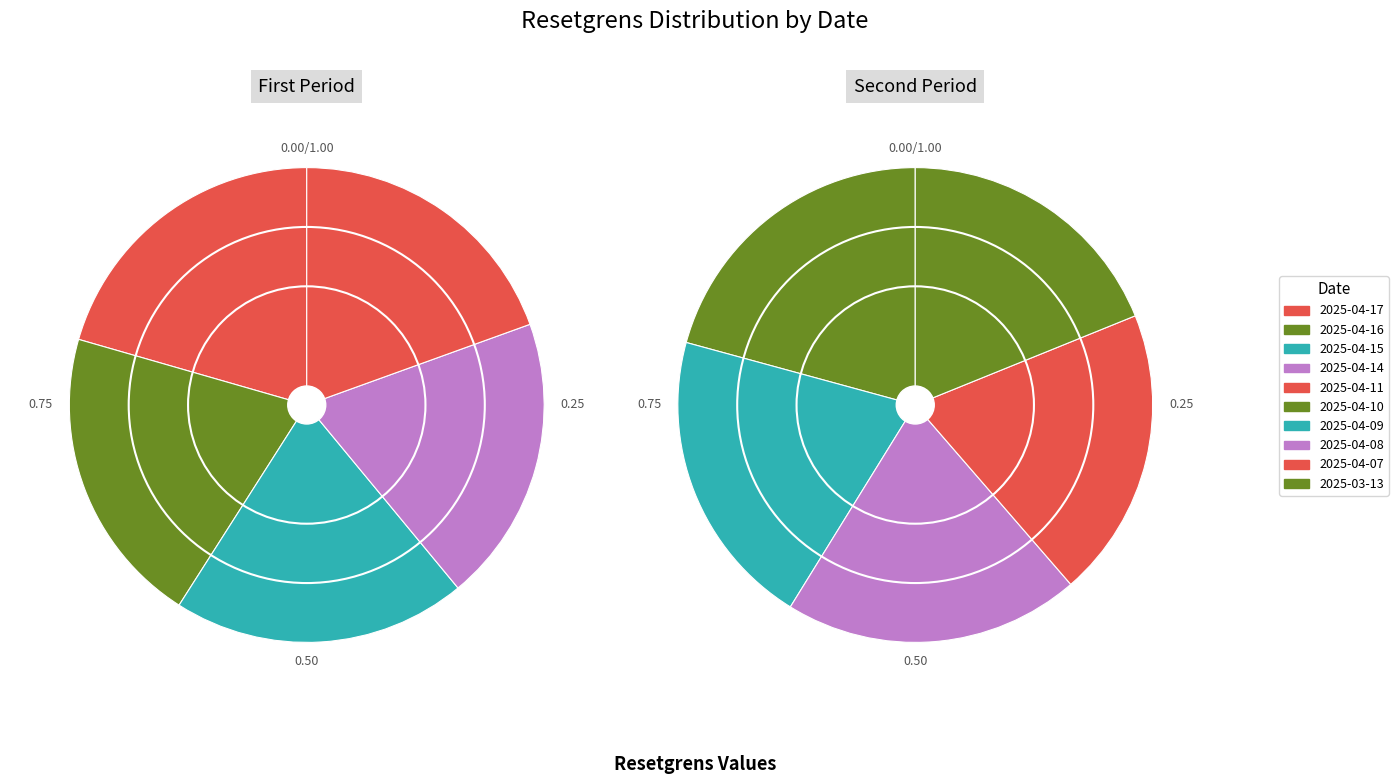

Rank the categories by value from lowest to highest.

2025-03-13, 2025-04-07, 2025-04-08, 2025-04-09, 2025-04-10, 2025-04-11, 2025-04-14, 2025-04-15, 2025-04-16, 2025-04-17